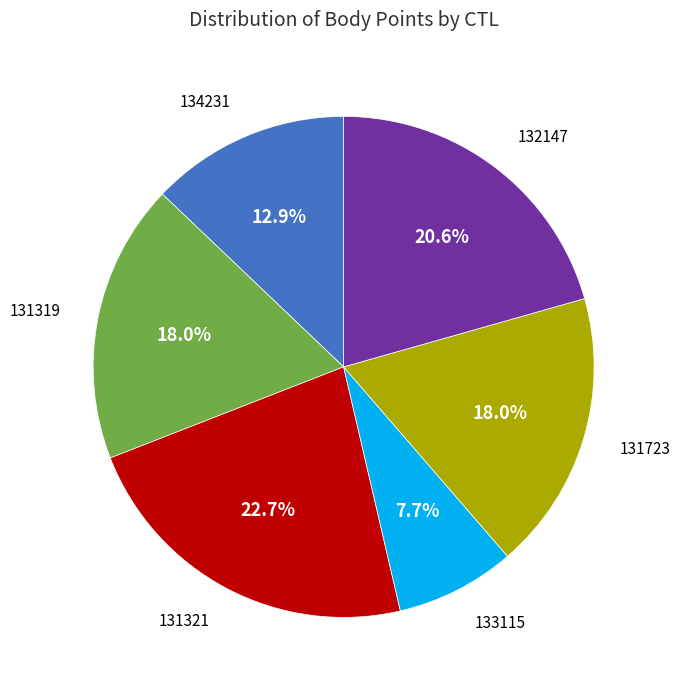

The 134231 slice represents 1% of the pie. True or false?

False